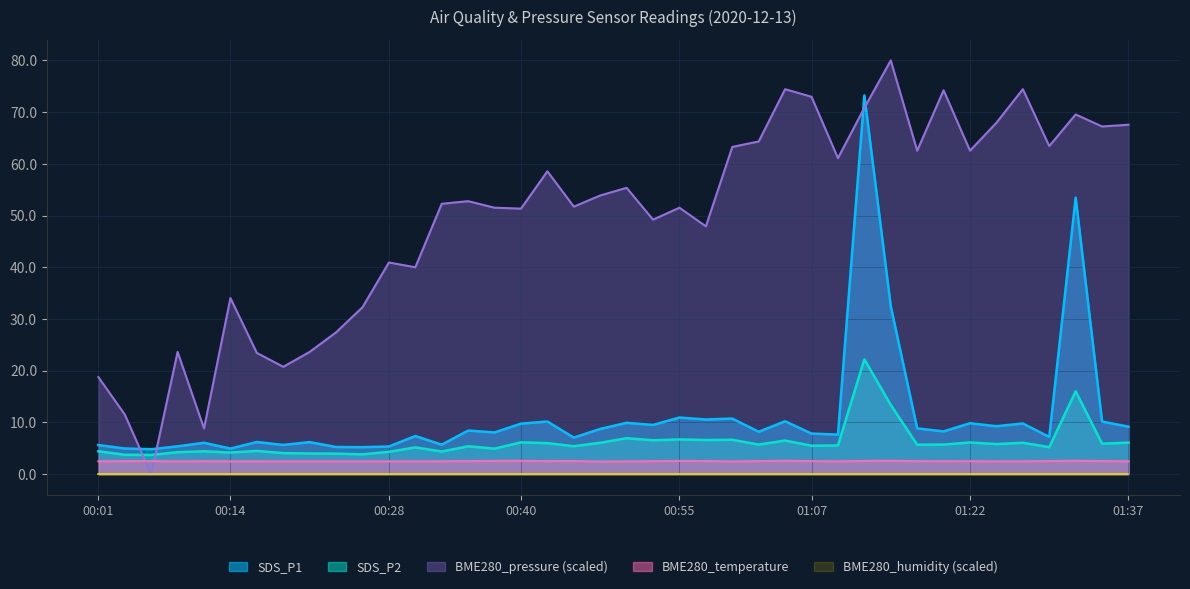

What is the spread (max minus min) of values at 00:14?

34.1